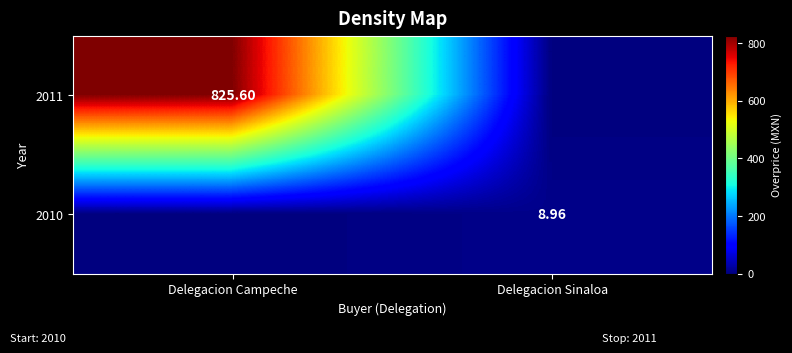

What is the difference between the 2011 values at Delegacion Campeche and Delegacion Sinaloa?

825.6